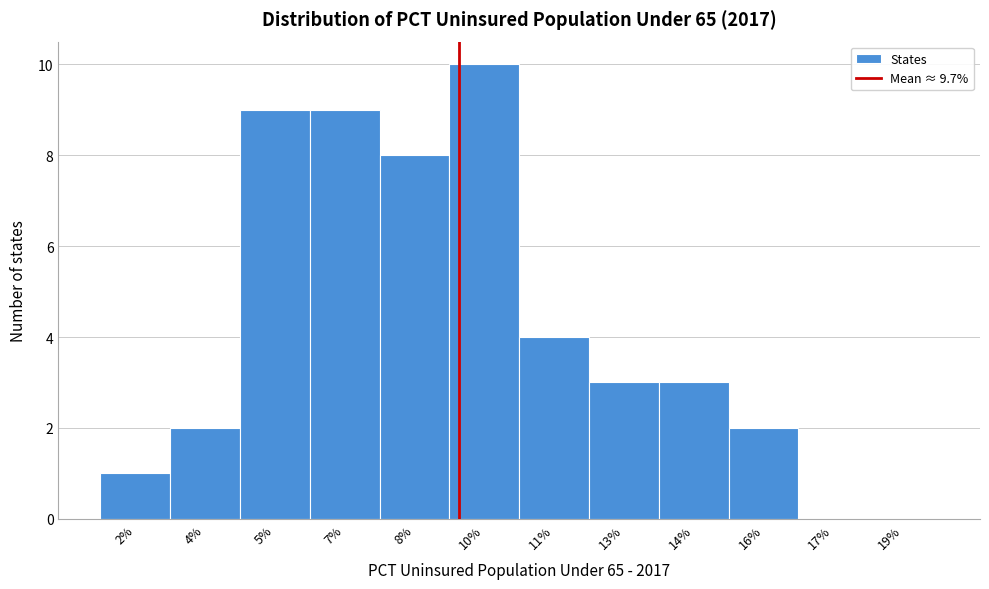

Reading right to left, what are all the values shown in this chart?

19%=0	17%=0	16%=2	14%=3	13%=3	11%=4	10%=10	8%=8	7%=9	5%=9	4%=2	2%=1